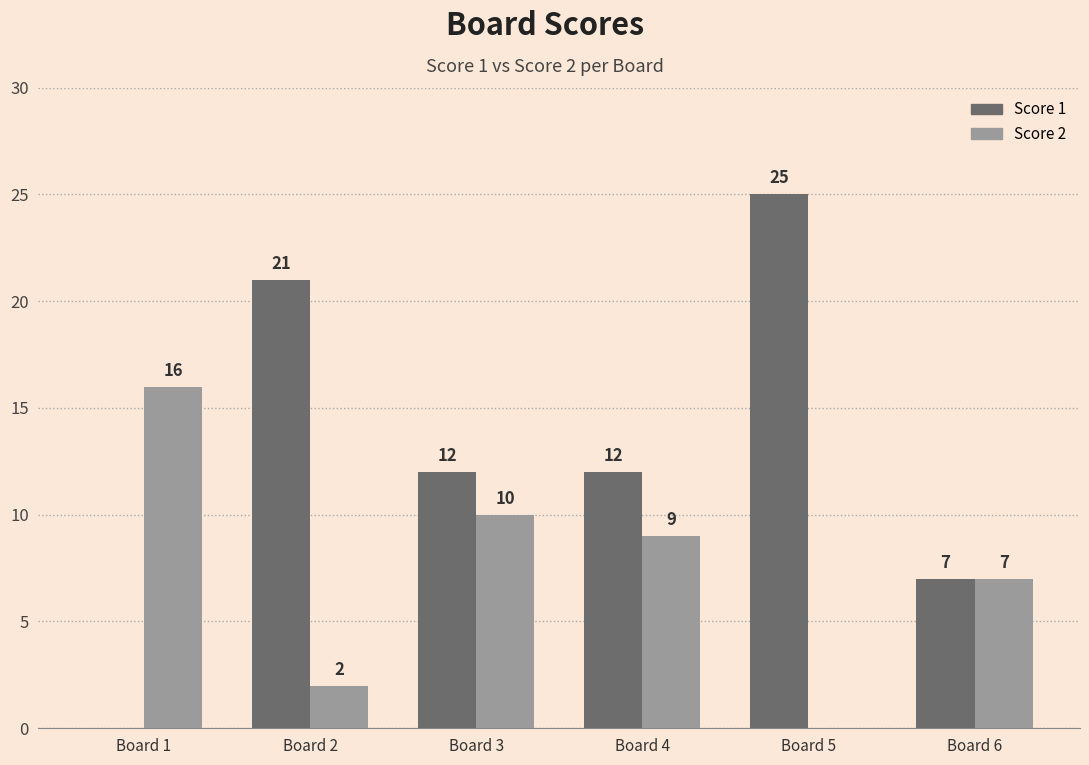

What is the spread (max minus min) of values at Board 5?

25